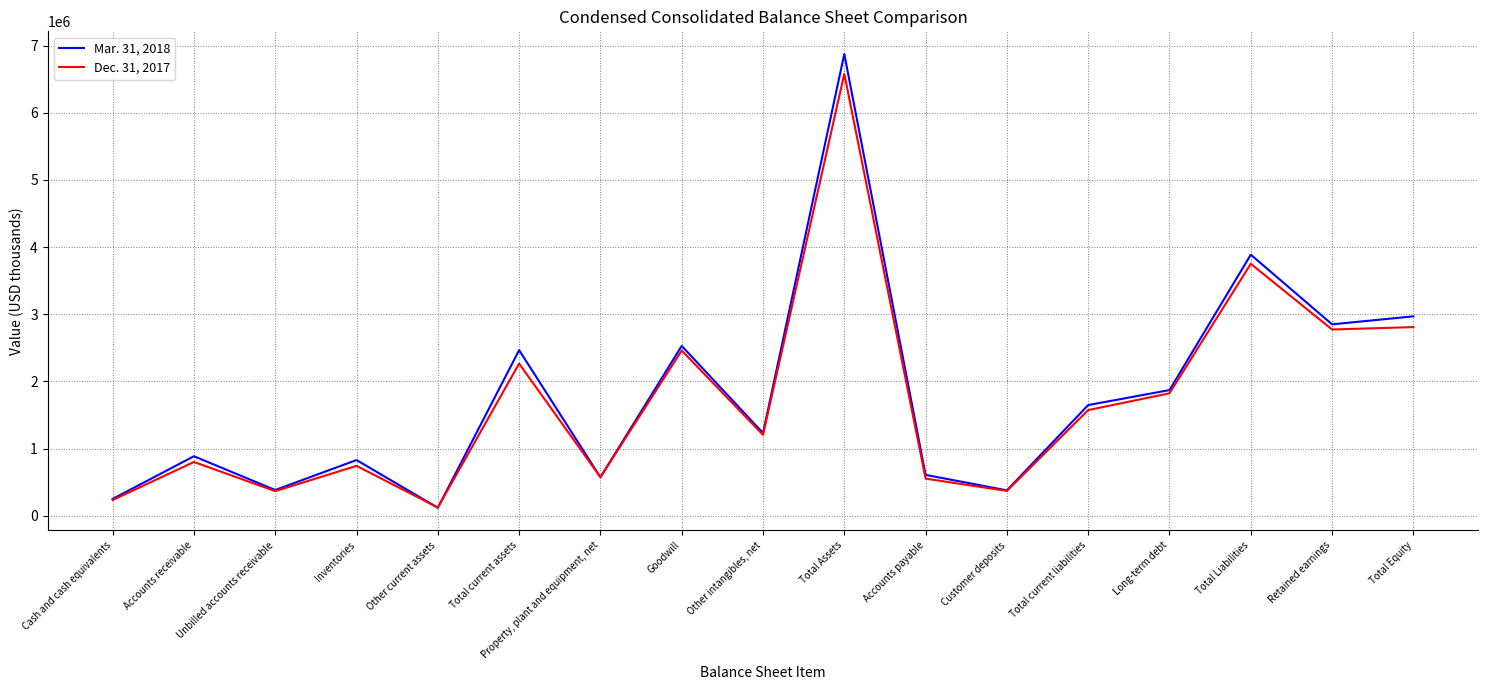

List the series in order of their overall mean, highest first.

Mar. 31, 2018, Dec. 31, 2017